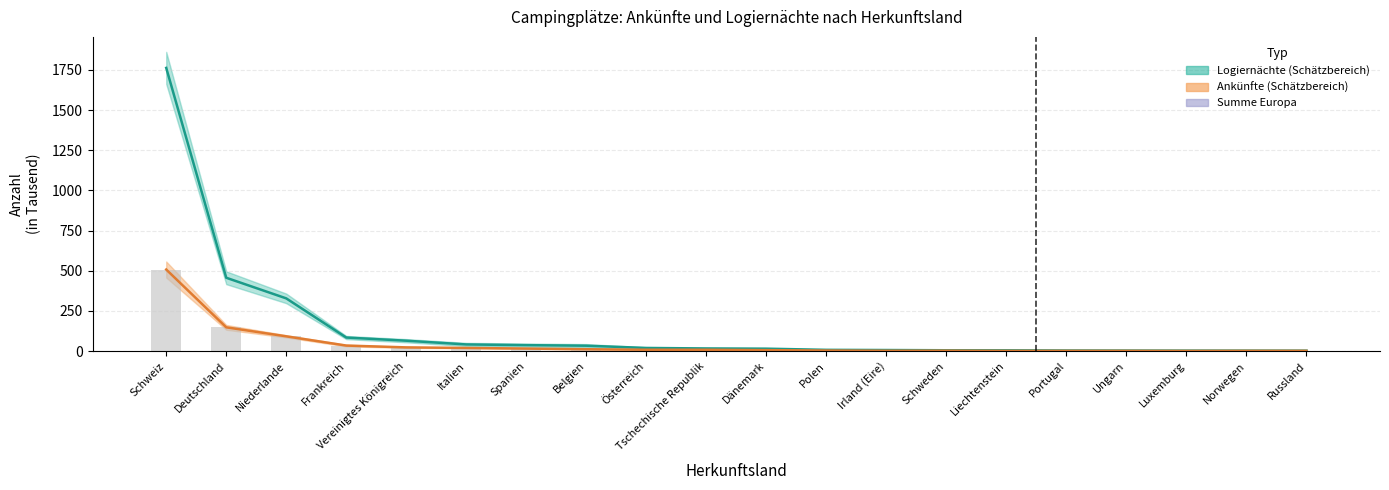

Does the chart contain stacked bars?

No